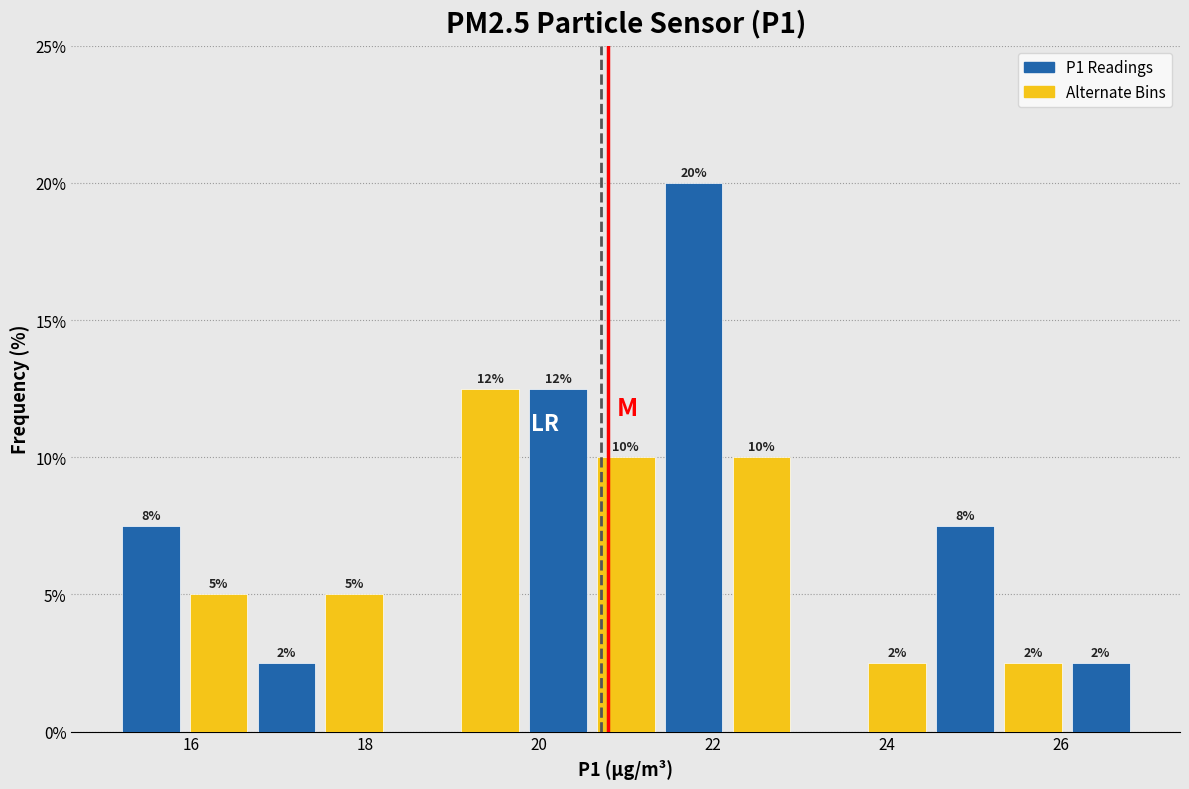

Around what value on the x-axis is the tallest bar? Give the approximate position of its centre, as read against the axis.

21.8